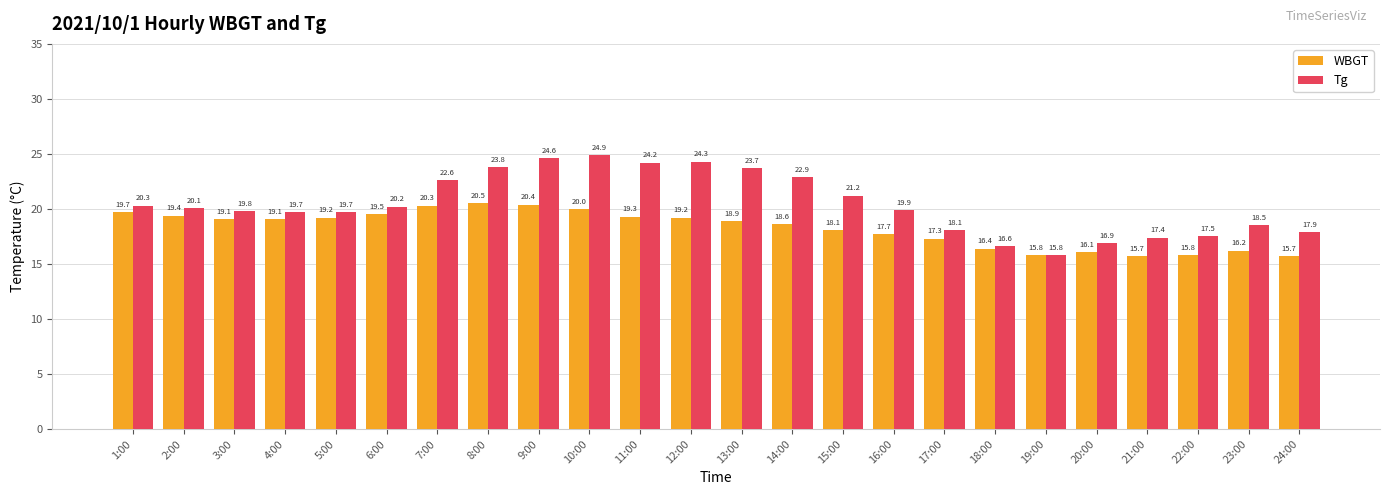

What position from the right is 24:00?

1